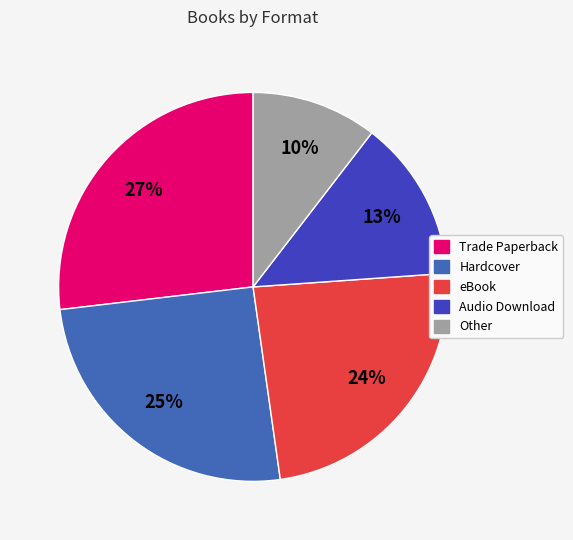

Rank the categories by value from lowest to highest.

Other, Audio Download, eBook, Hardcover, Trade Paperback